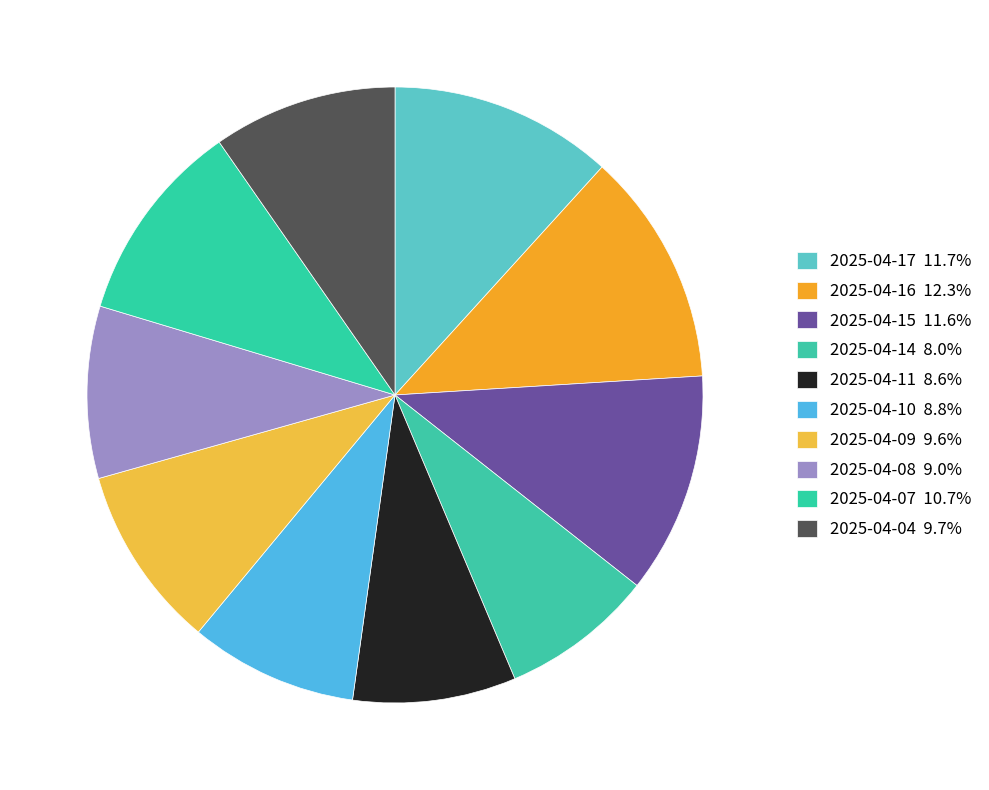

Does 2025-04-14 account for over 50% of the chart?

No